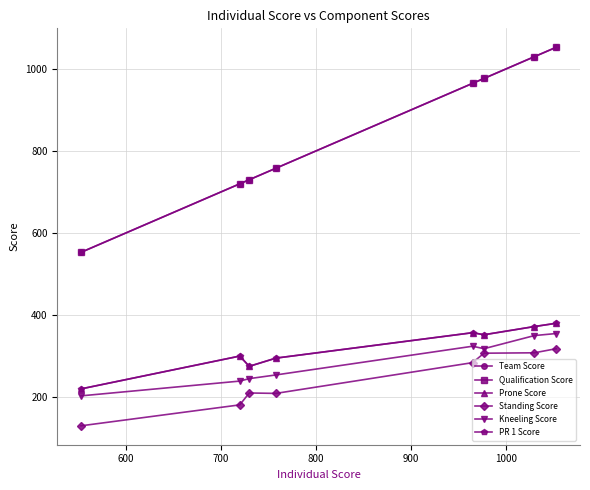

True or false: Kneeling Score and Qualification Score cross at least once.

False